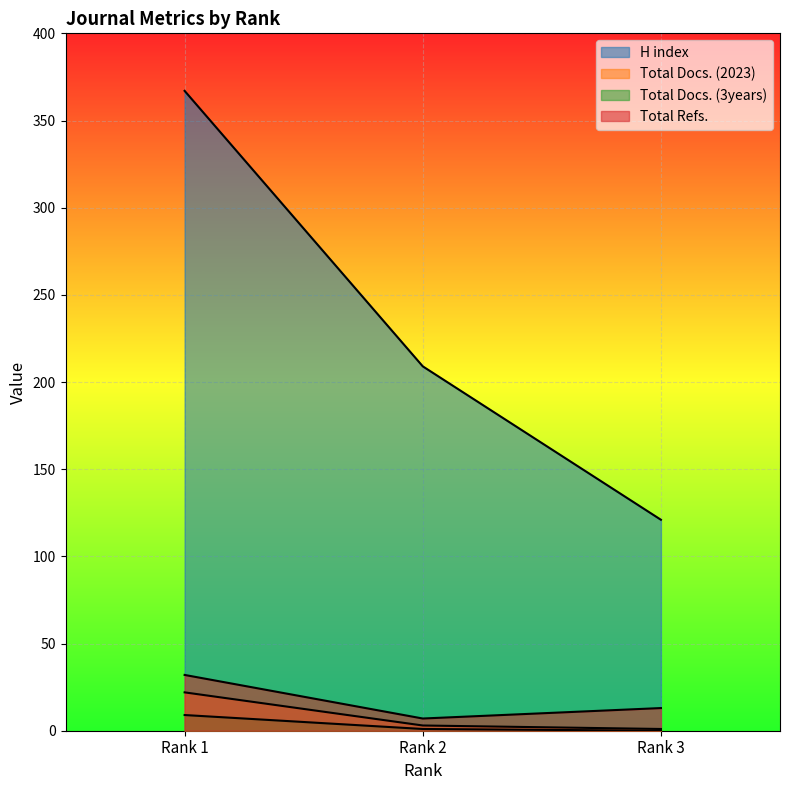

Is it true that H index equals 121 at Rank 3?

True